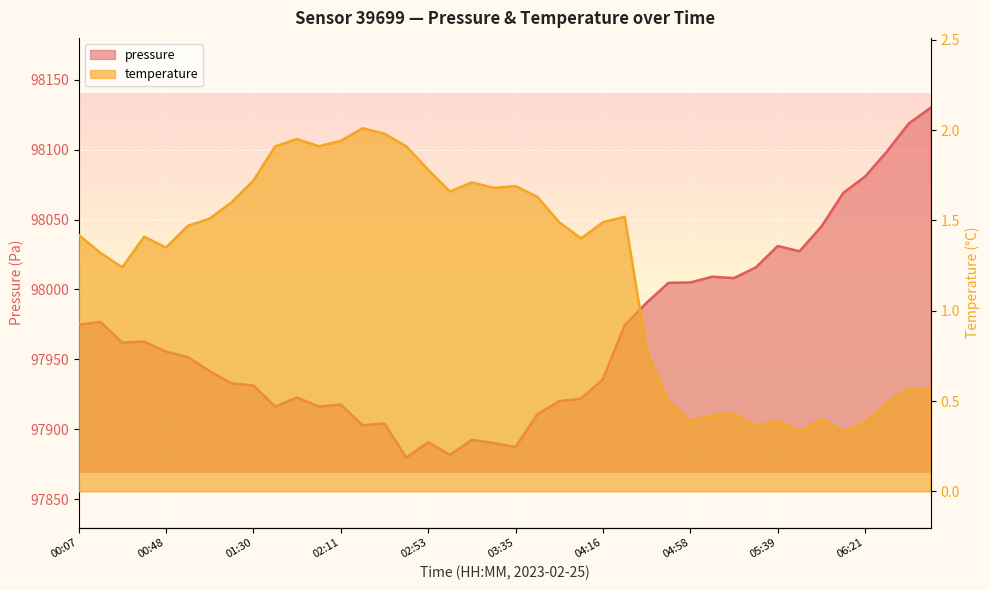

Reading left to right, extract all data points from this chart.

pressure: 00:07=97974.8	00:17=97976.8	00:28=97962.0	00:38=97962.7	00:48=97955.6	00:59=97951.6	01:09=97941.6	01:19=97932.7	01:30=97931.3	01:40=97916.2	01:50=97922.7	02:01=97916.2	02:11=97917.6	02:22=97902.9	02:32=97904.1	02:43=97879.7	02:53=97890.7	03:04=97881.6	03:14=97892.4	03:24=97890.1	03:35=97887.3	03:45=97910.7	03:56=97920.1	04:06=97921.9	04:16=97935.8	04:27=97974.6	04:37=97990.5	04:47=98004.7	04:58=98005.0	05:08=98009.1	05:19=98008.2	05:29=98015.8	05:39=98031.1	05:50=98027.3	06:00=98045.0	06:10=98069.0	06:21=98080.8	06:31=98098.7	06:41=98118.8	06:52=98130.0
temperature: 00:07=1.4	00:17=1.3	00:28=1.2	00:38=1.4	00:48=1.4	00:59=1.5	01:09=1.5	01:19=1.6	01:30=1.7	01:40=1.9	01:50=1.9	02:01=1.9	02:11=1.9	02:22=2.0	02:32=2.0	02:43=1.9	02:53=1.8	03:04=1.7	03:14=1.7	03:24=1.7	03:35=1.7	03:45=1.6	03:56=1.5	04:06=1.4	04:16=1.5	04:27=1.5	04:37=0.8	04:47=0.5	04:58=0.4	05:08=0.4	05:19=0.4	05:29=0.4	05:39=0.4	05:50=0.3	06:00=0.4	06:10=0.3	06:21=0.4	06:31=0.5	06:41=0.6	06:52=0.6